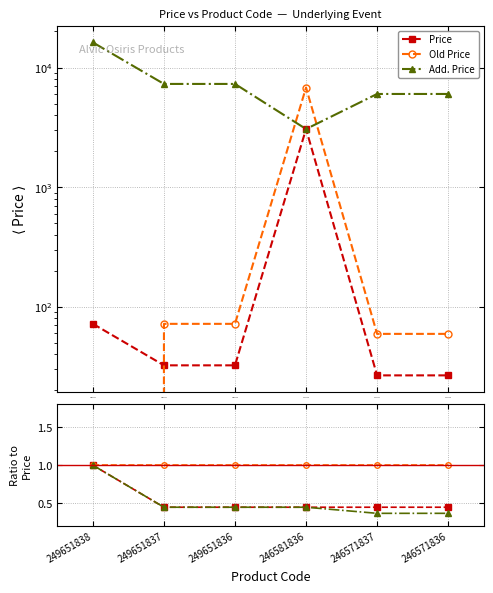

Which has a higher value, 249651837 or 246571836?

249651837